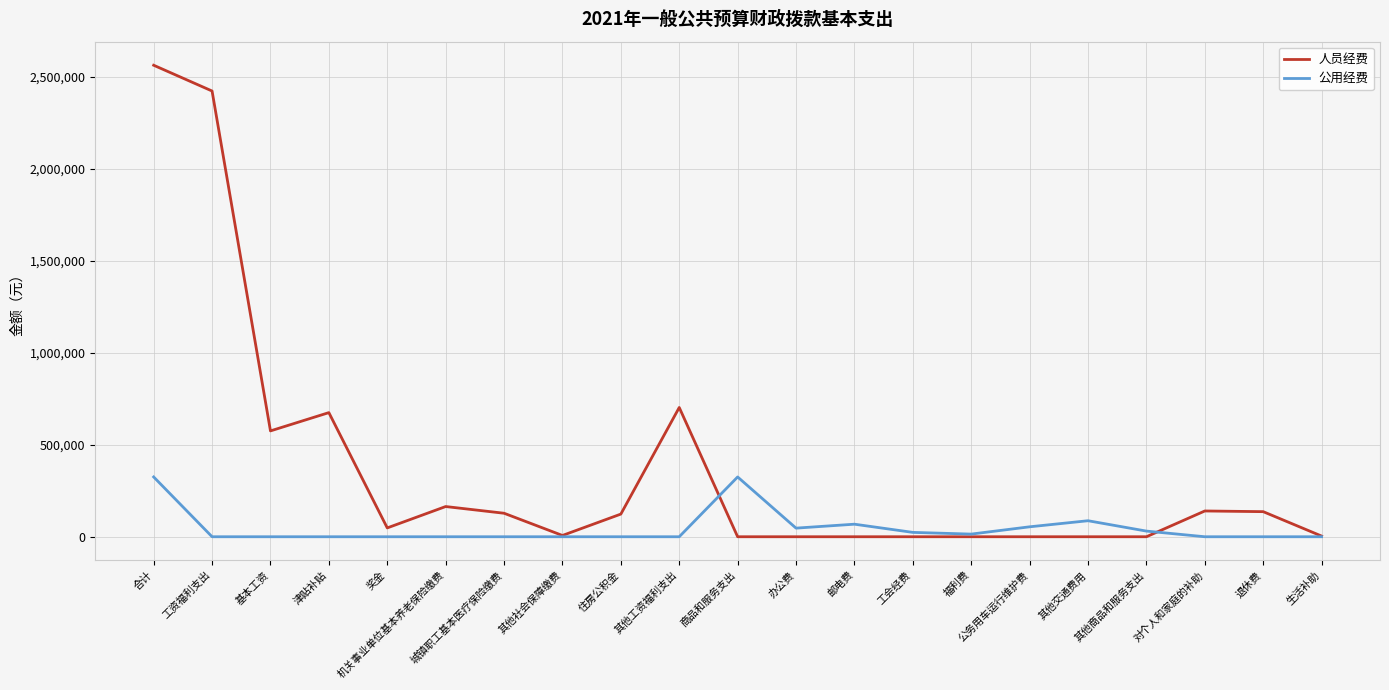

Rank the series by their average value, from lowest to highest.

公用经费, 人员经费